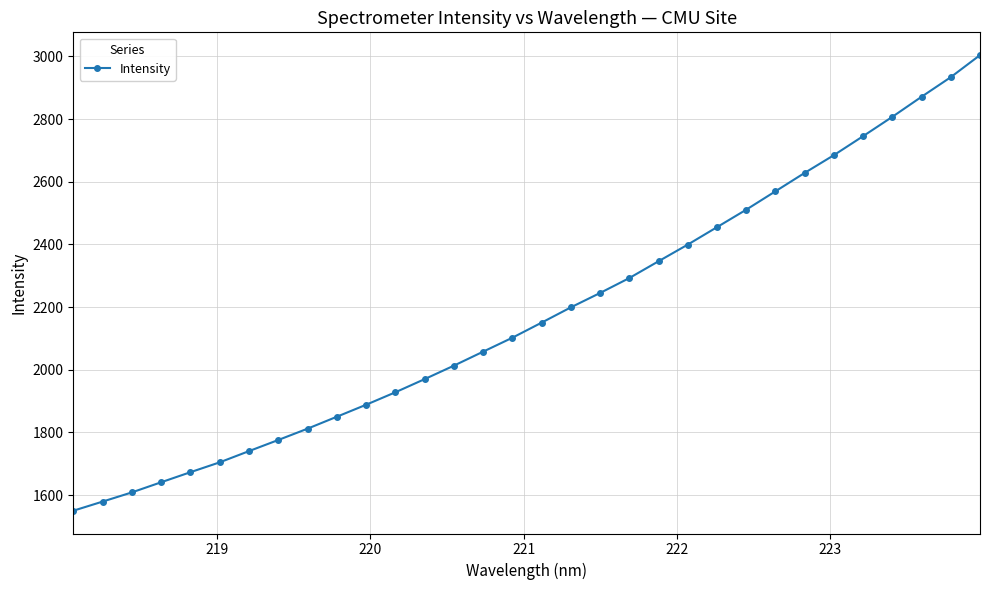

What is the minimum value shown in the chart?

1550.3